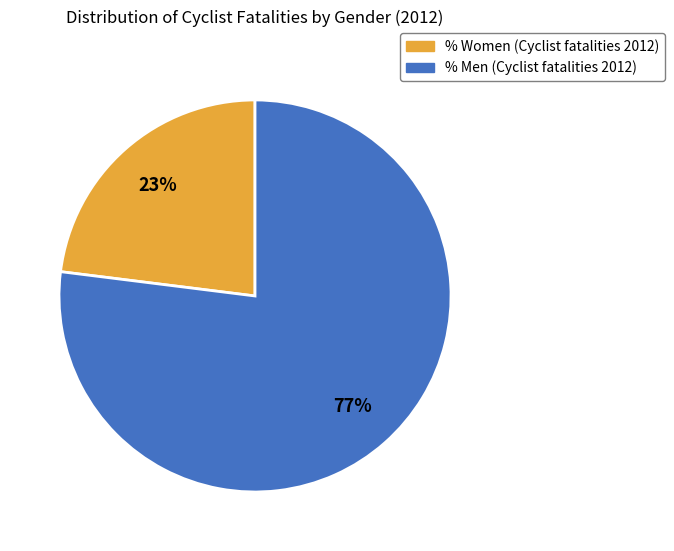

Between % Men (Cyclist fatalities 2012) and % Women (Cyclist fatalities 2012), which is larger?

% Men (Cyclist fatalities 2012)